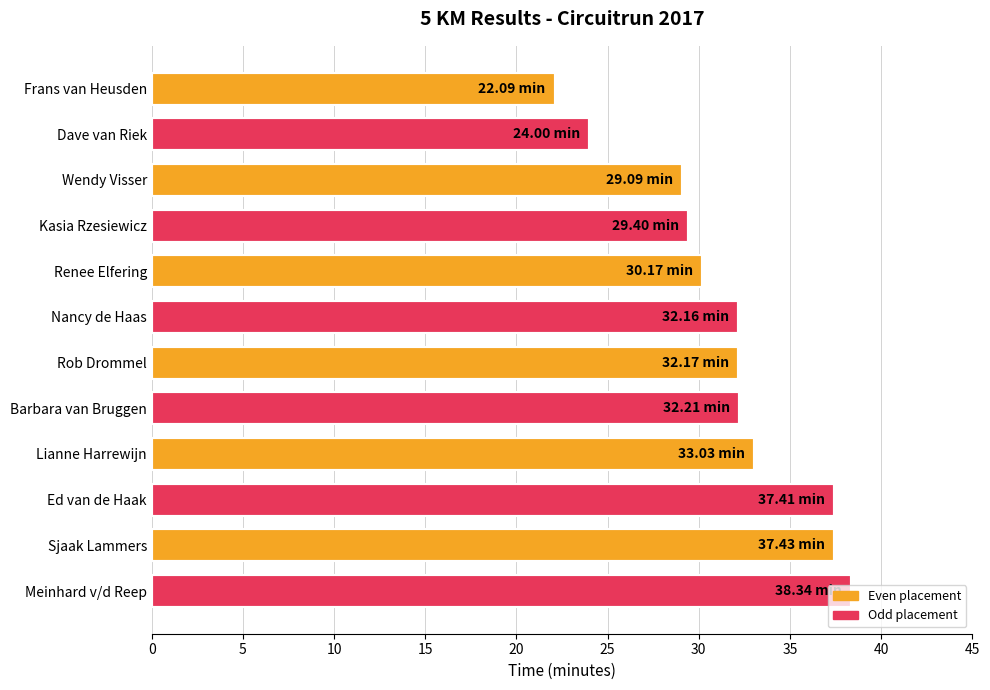

What is the change in value from Dave van Riek to Kasia Rzesiewicz?

+5.4